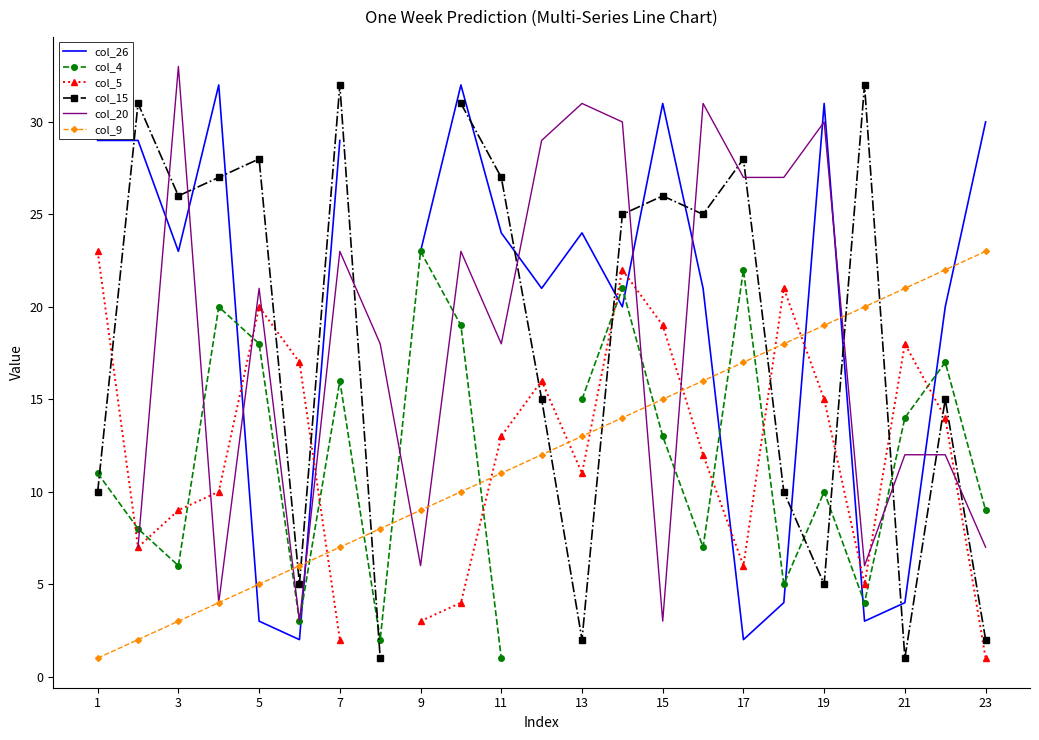

True or false: col_9 and col_26 intersect in this chart.

True